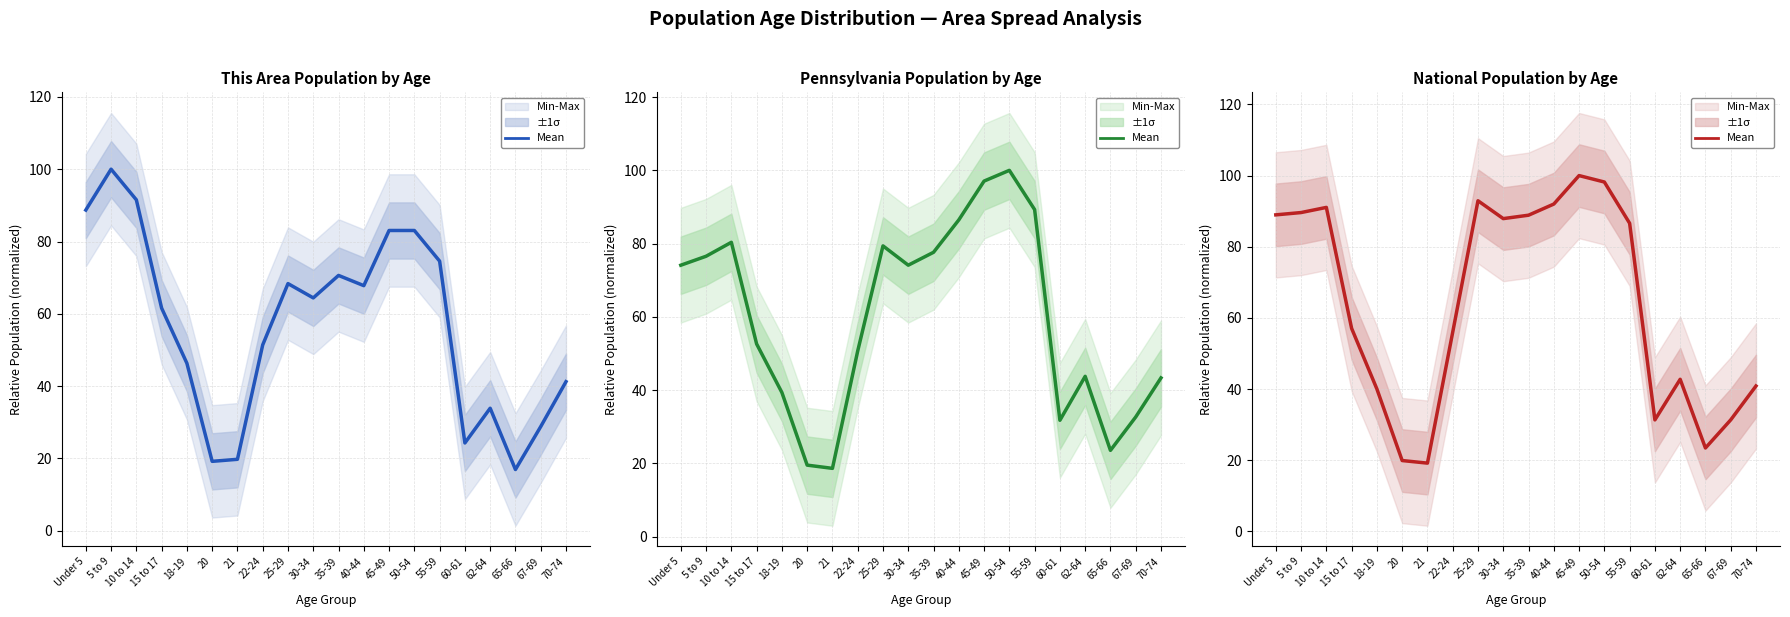

How many data points are above 86?

10